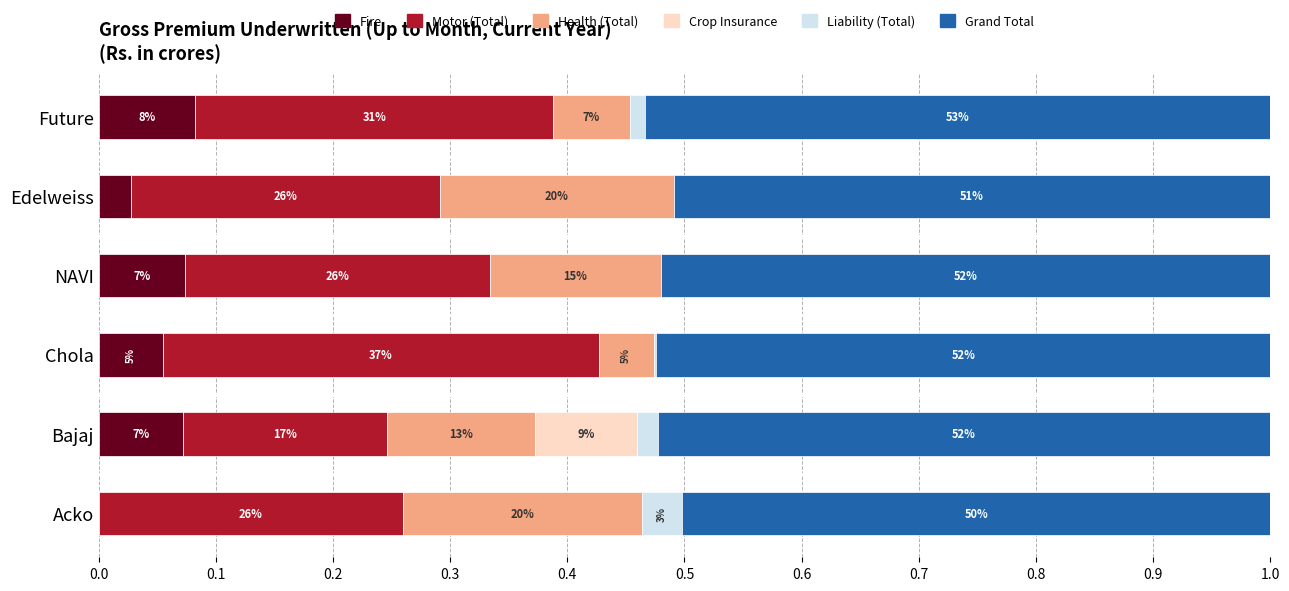

What are all the series names shown in the legend?

Fire, Motor (Total), Health (Total), Crop Insurance, Liability (Total), Grand Total